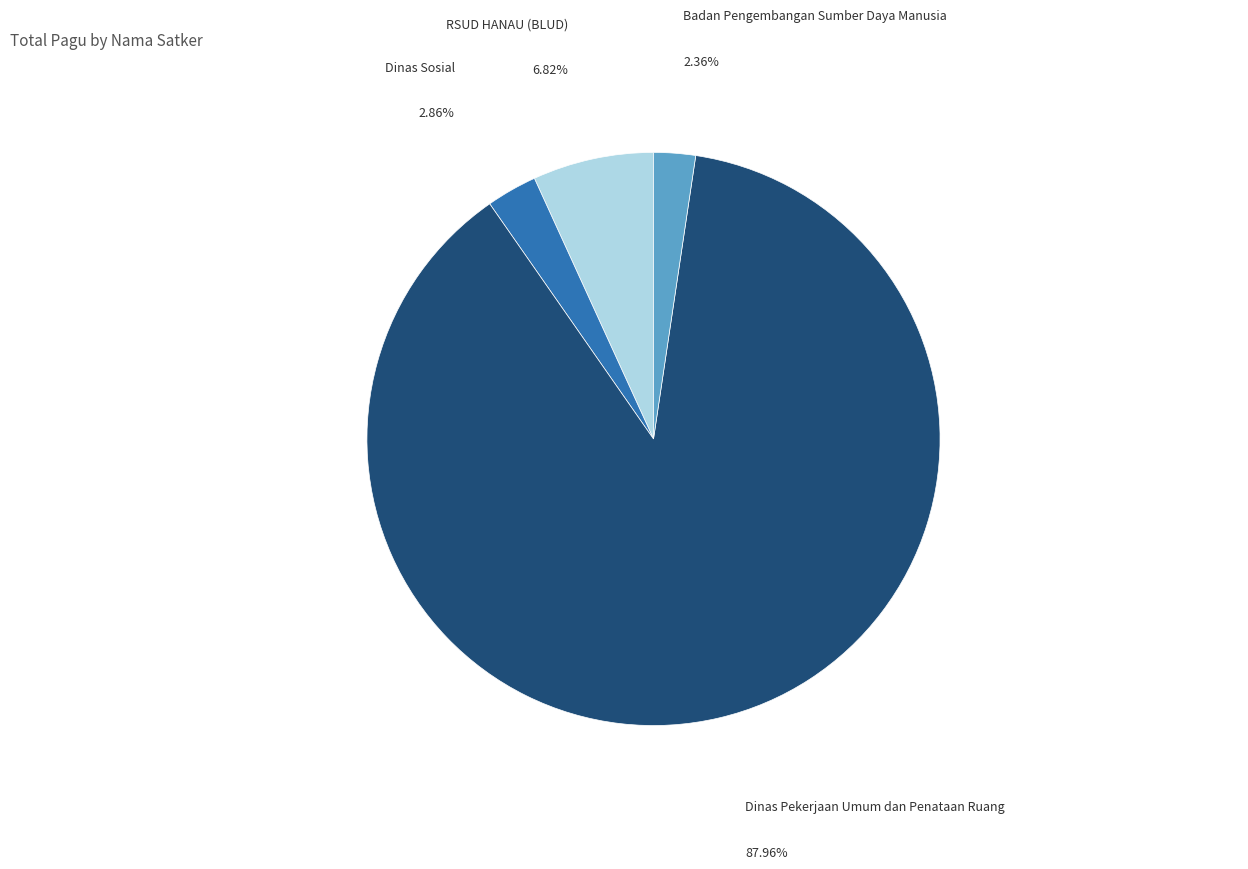

Is it true that Dinas Sosial is 3% of the pie?

True